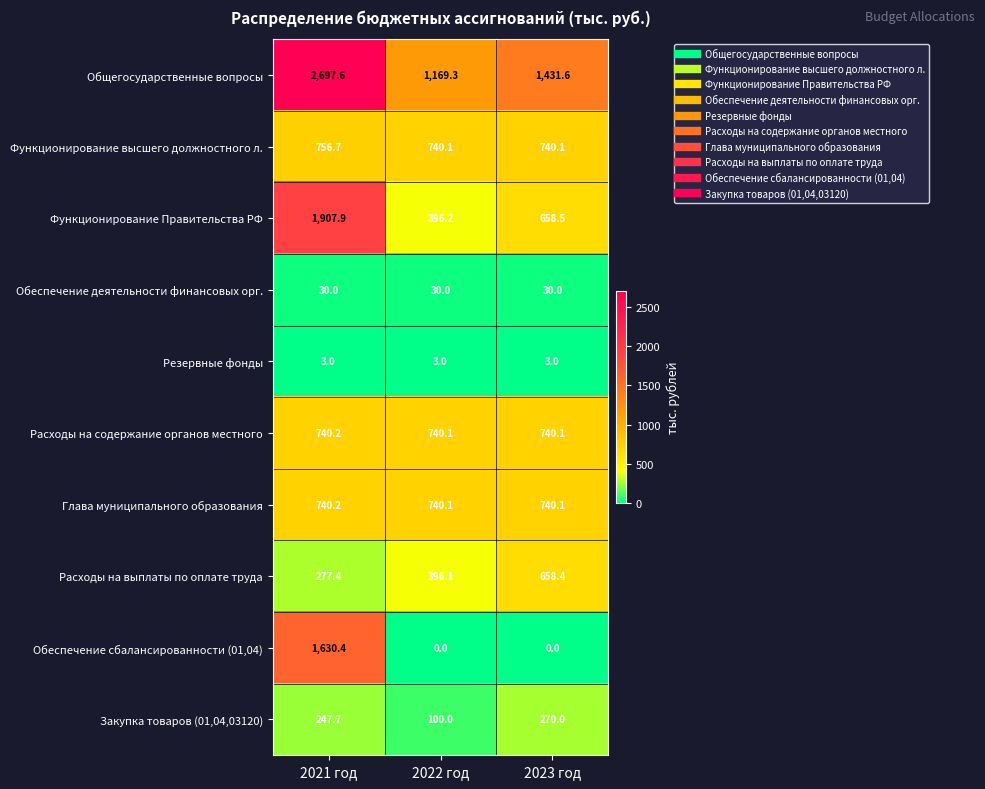

What is the total value across all series at 2021 год?

9031.1